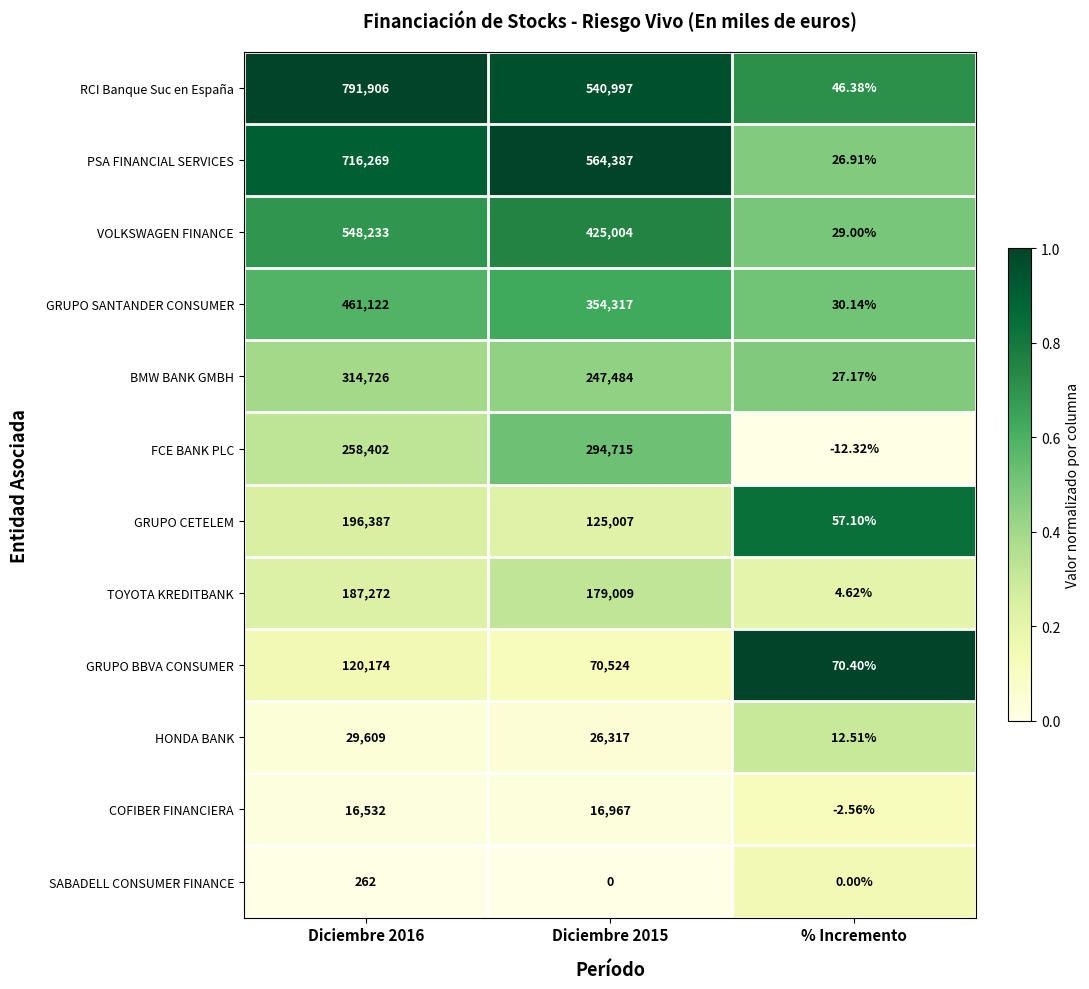

Which series has the largest total across all categories?

RCI Banque Suc en España